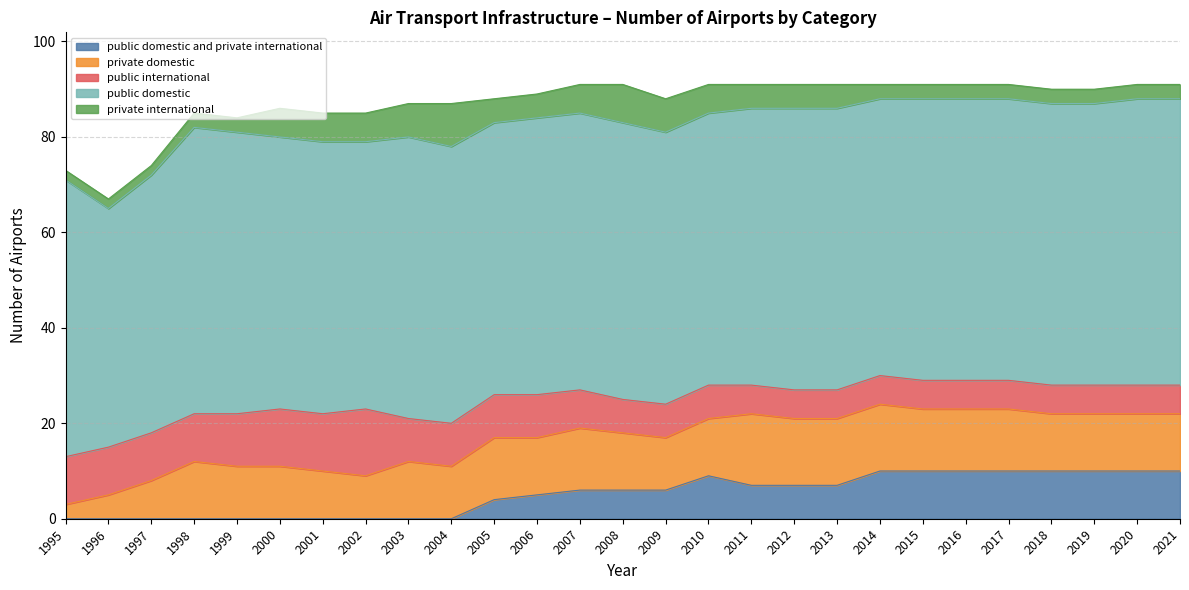

What is the total value across all series at 2006?

89